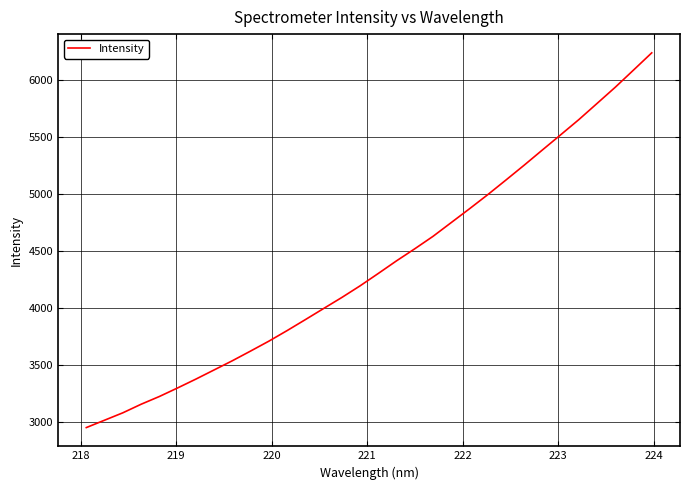

What is the smallest value displayed?

2946.7